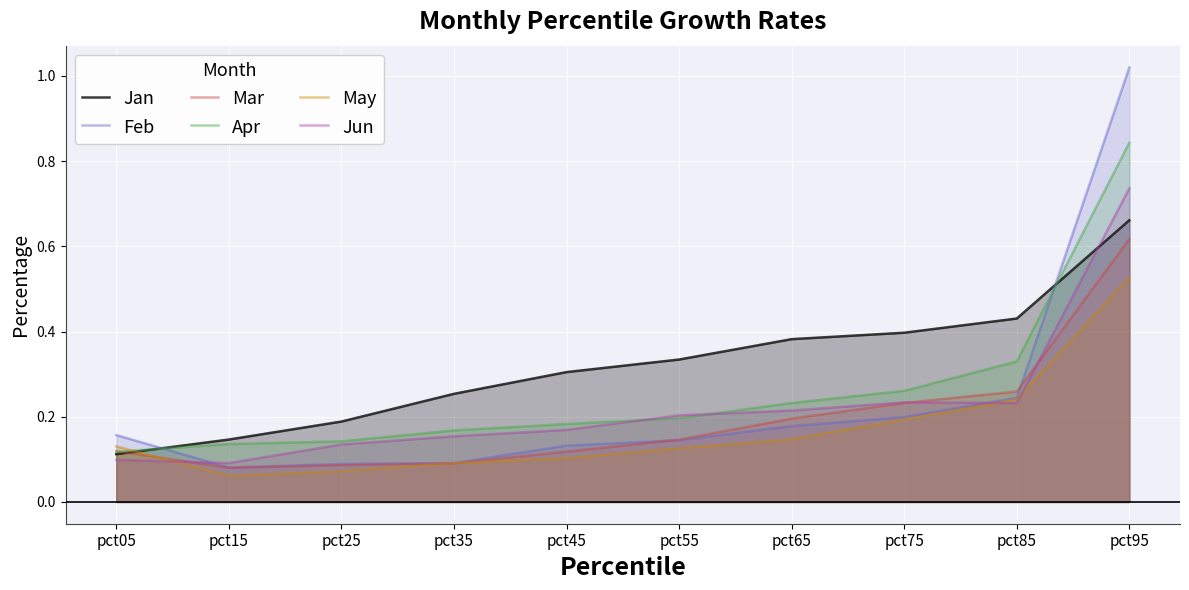

What is the sum of all May values?

1.7